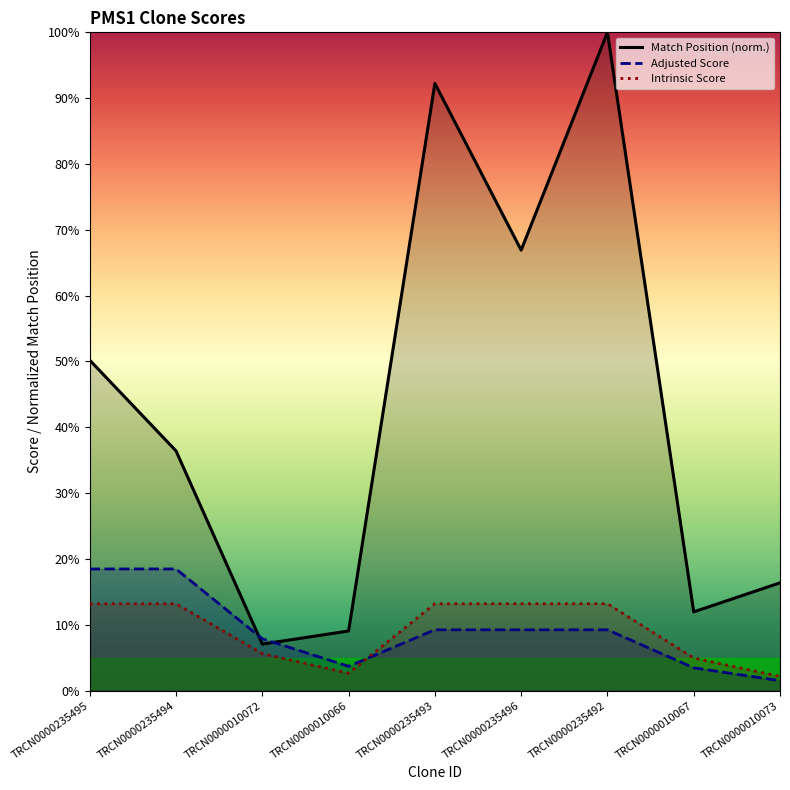

True or false: Match Position (norm.) has a value of 144.4 at TRCN0000235493.

False